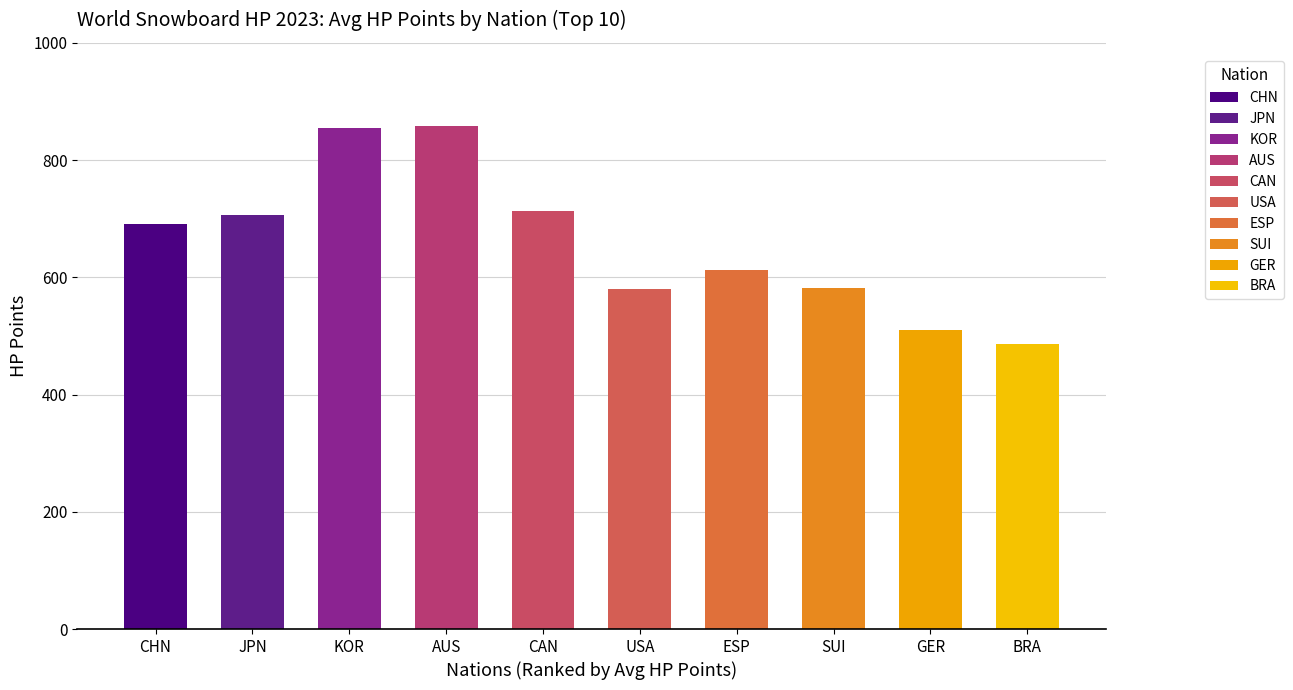

Read the value at JPN.

706.6